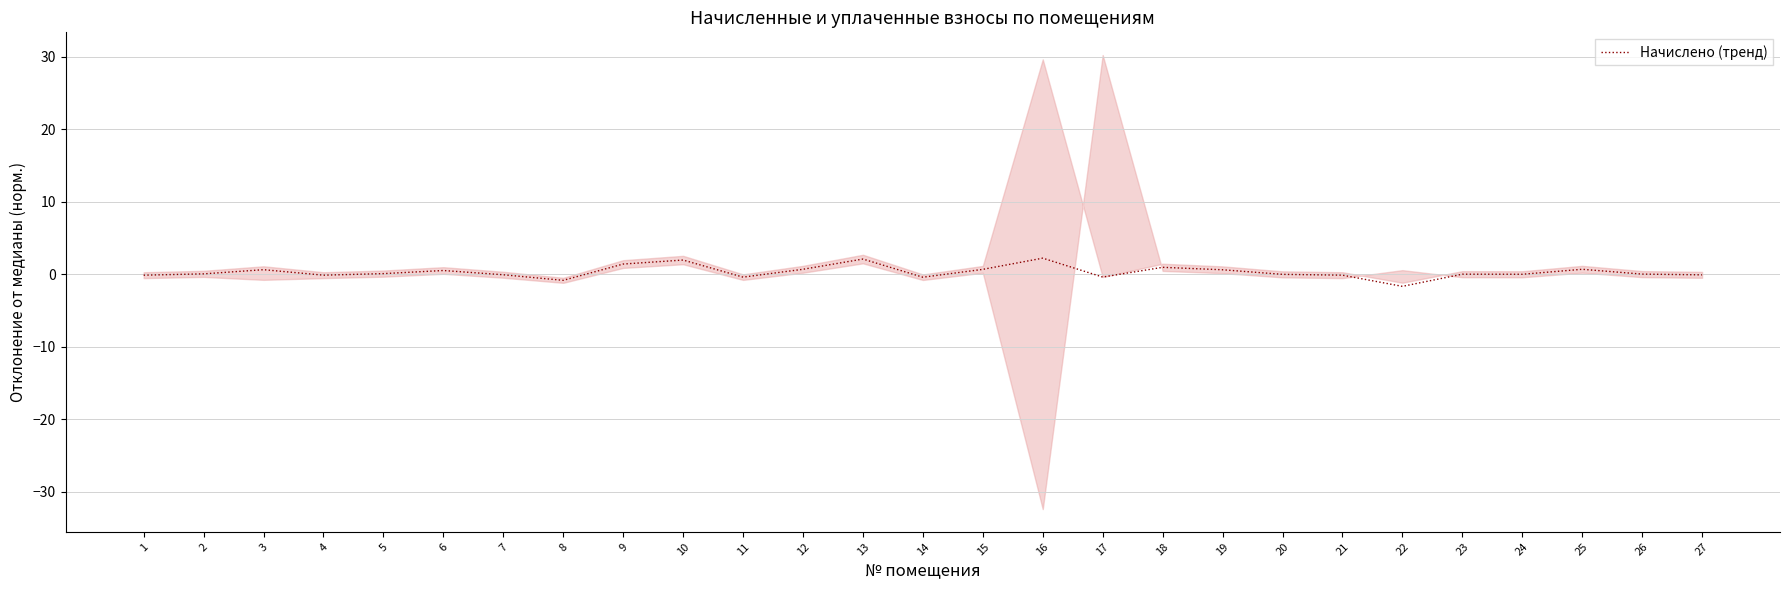

Is this an area chart (filled region under the line)?

No